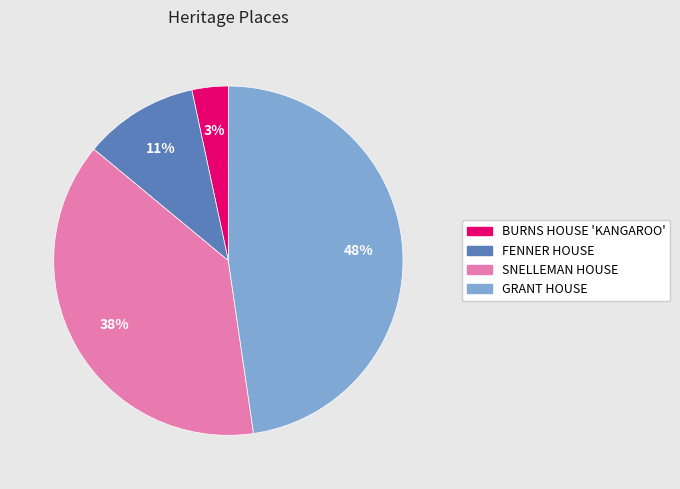

Does FENNER HOUSE account for over 50% of the chart?

No